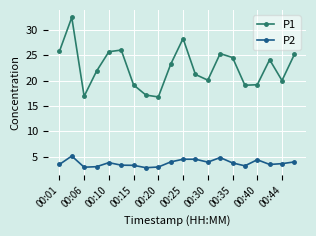

At how many categories does at least one series exceed 6?

20